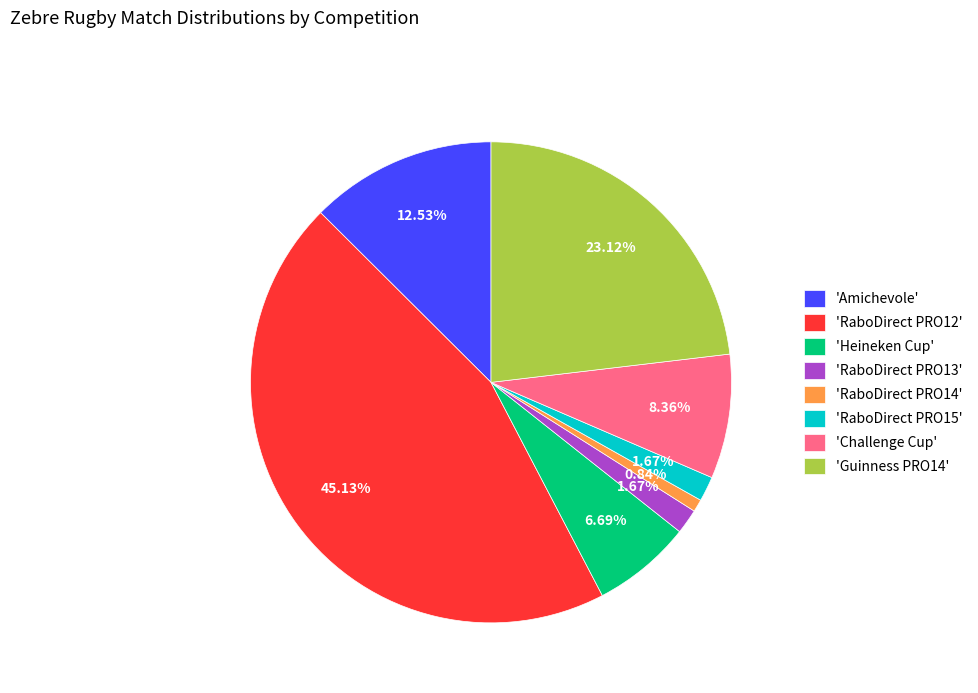

Does 'RaboDirect PRO13' account for over 50% of the chart?

No